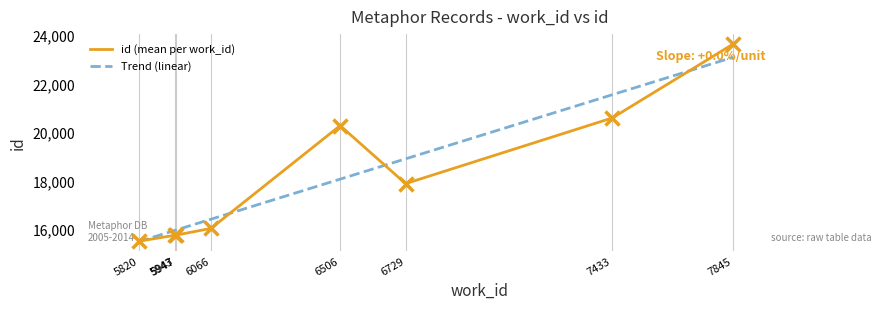

What is the total value across all series at 6066?

32507.6